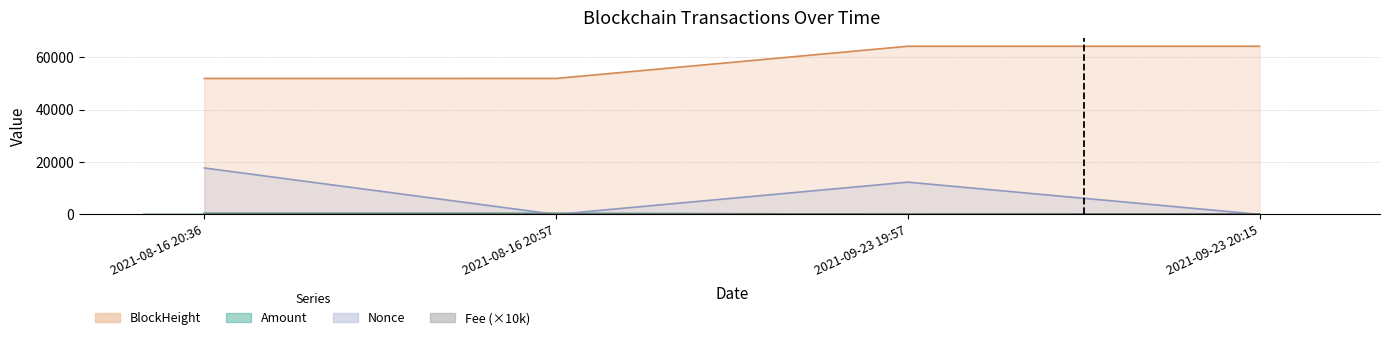

What position from the left is 2021-09-23 20:15?

4